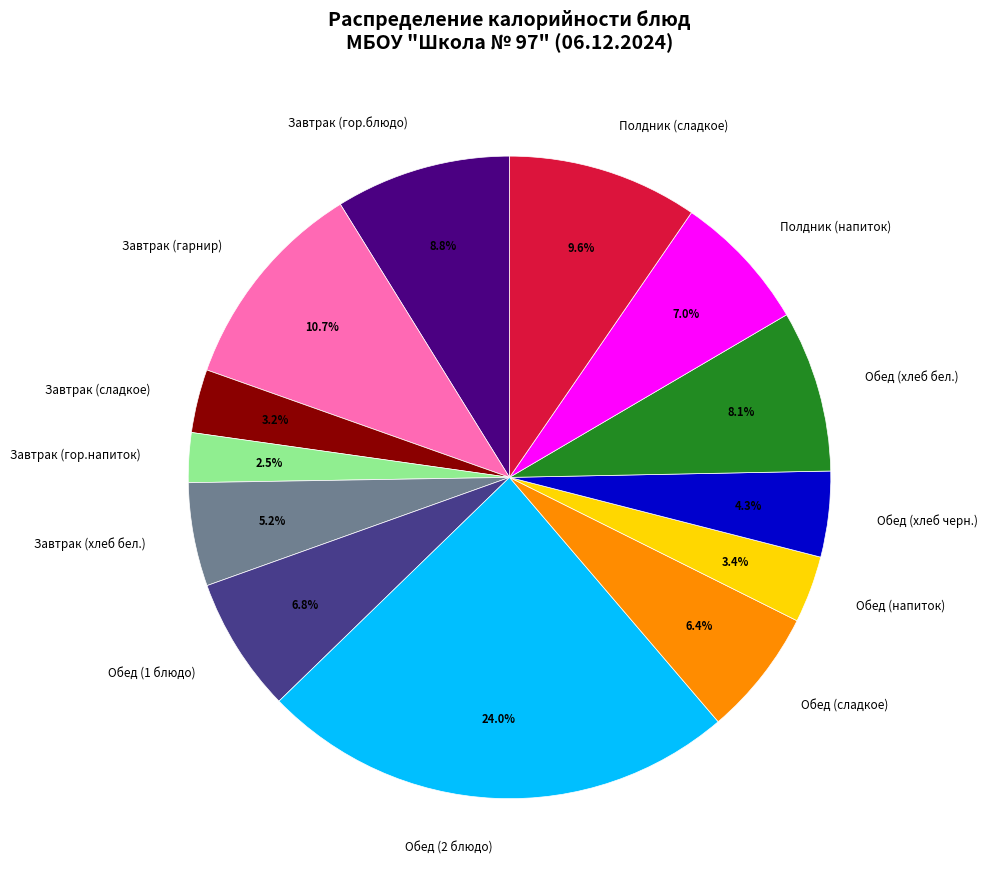

Between Обед (2 блюдо) and Завтрак (гор.блюдо), which is larger?

Обед (2 блюдо)